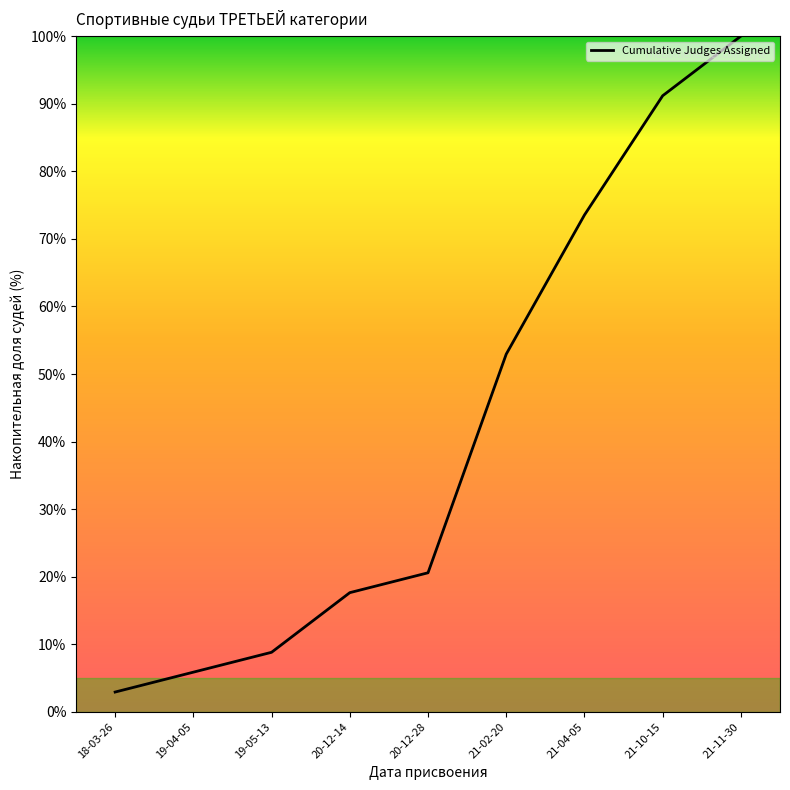

Which label corresponds to the smallest value in the chart?

18-03-26